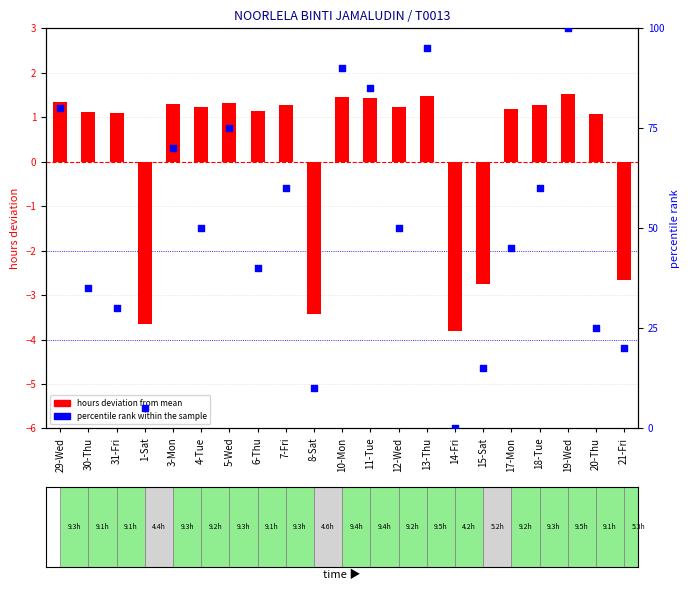

What is the total value across all series at 13-Thu?

96.5